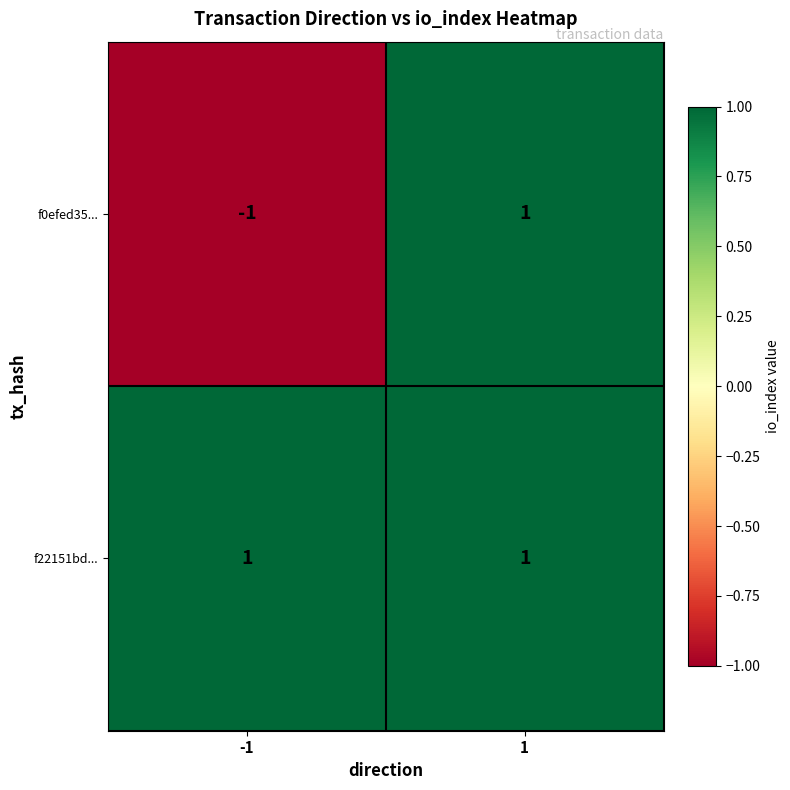

List the labels in order of f0efed35... value, smallest first.

-1, 1